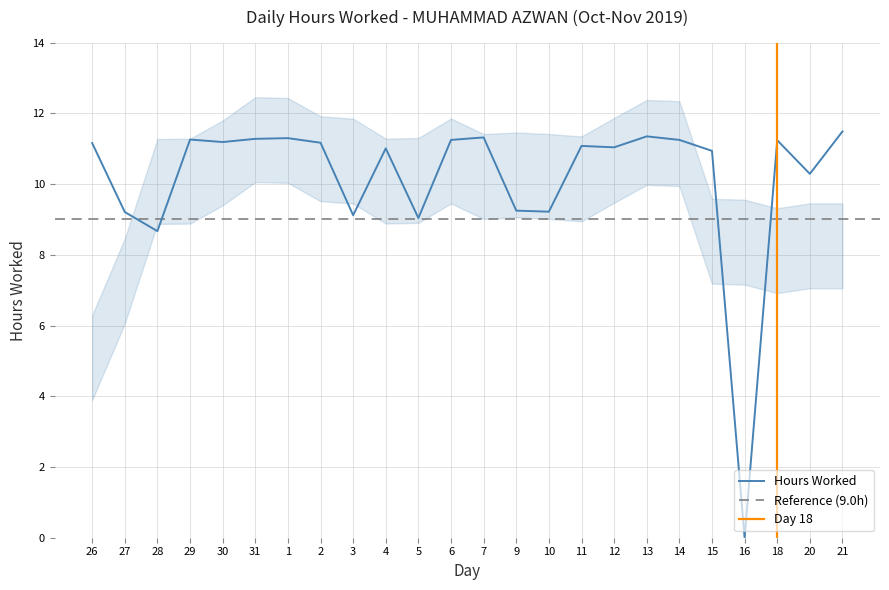

What value does the data have at 28?

8.7